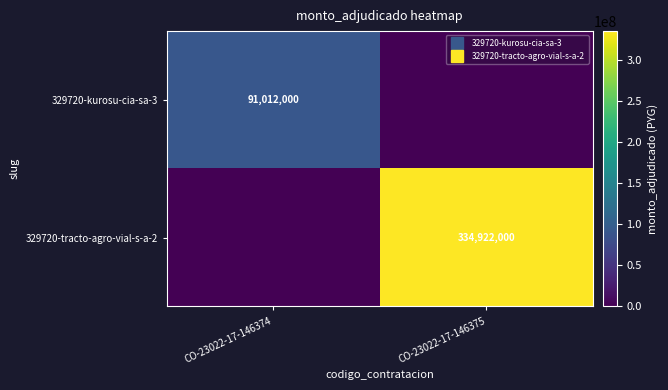

What is the difference between the 329720-tracto-agro-vial-s-a-2 values at CO-23022-17-146375 and CO-23022-17-146374?

334922000